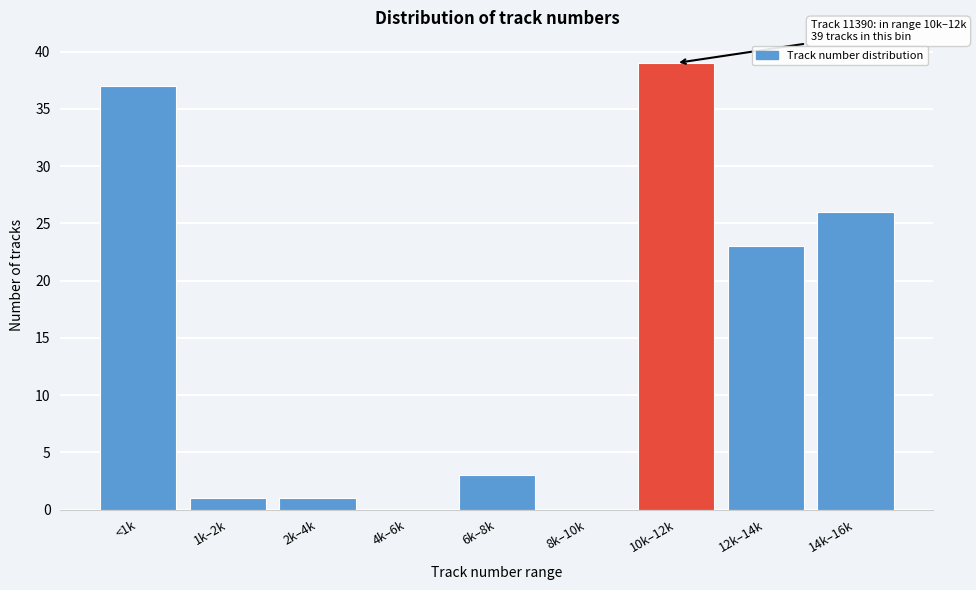

Reading left to right, list all the values displayed in this chart.

<1k=37	1k–2k=1	2k–4k=1	4k–6k=0	6k–8k=3	8k–10k=0	10k–12k=39	12k–14k=23	14k–16k=26